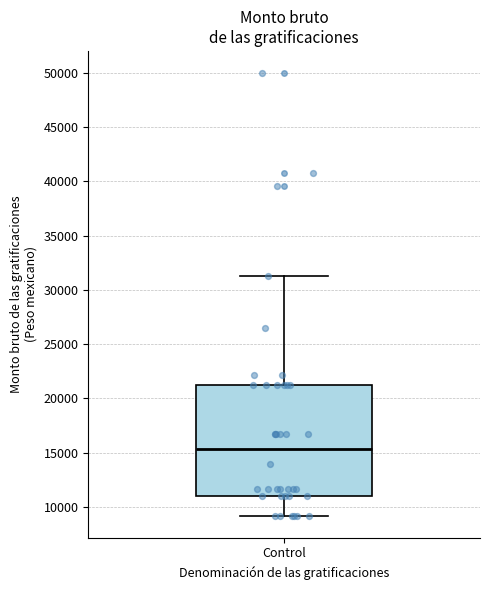

Transcribe this box plot: give where the median line is, the range the box spans, and where the two whiskers end, as read against the y-axis. The values are not printed on the chart, so give them approximately, as read against the axis.

median 15500, box 11000 to 21000, whiskers 9000 to 31500